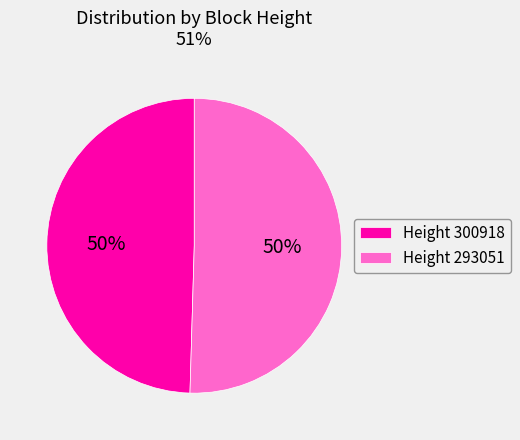

How many slices are in this pie chart?

2